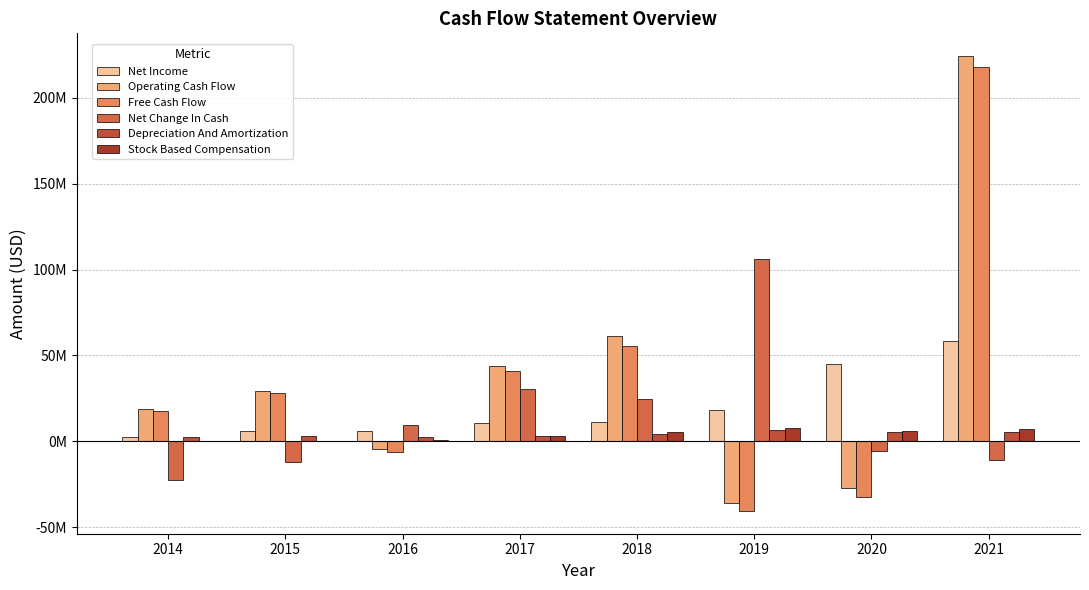

Which category has the lowest value in the Operating Cash Flow series?

2019